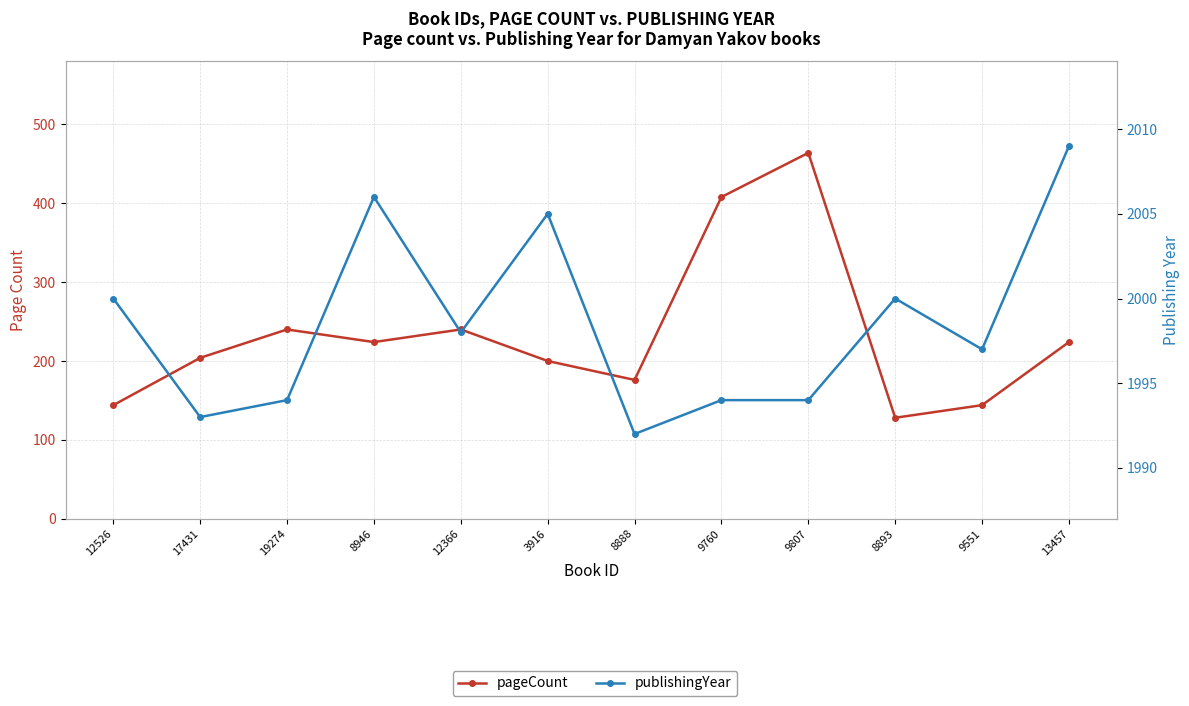

What is the minimum value shown in the chart?

128